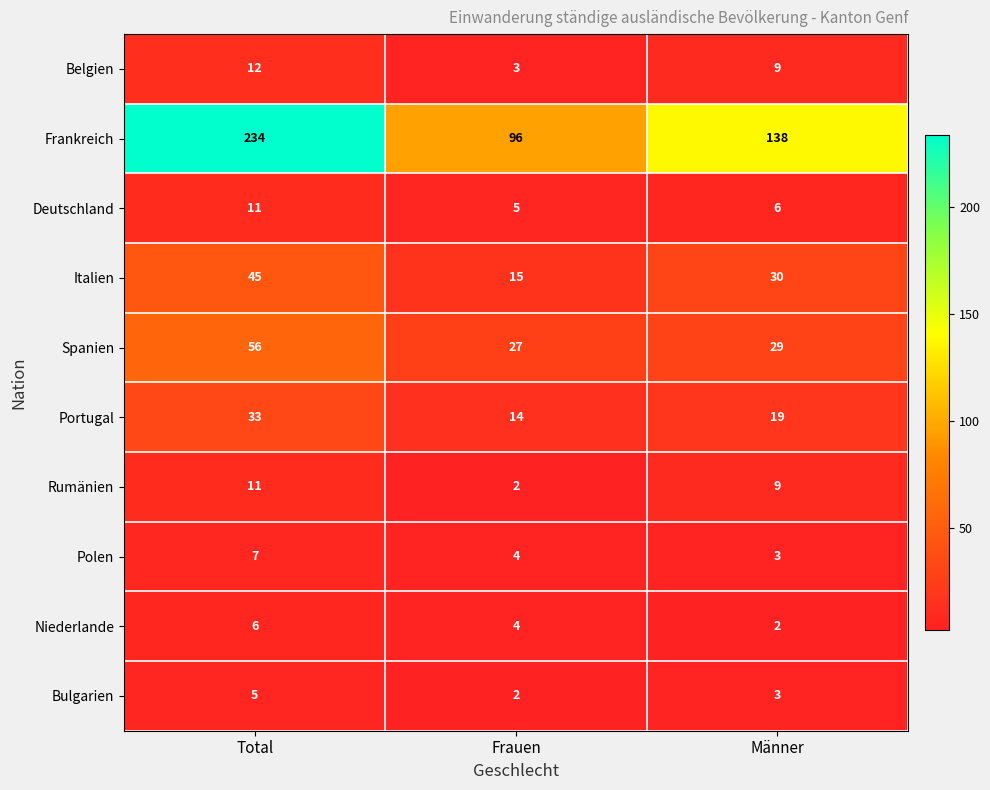

At which category is the sum across all series the highest?

Total